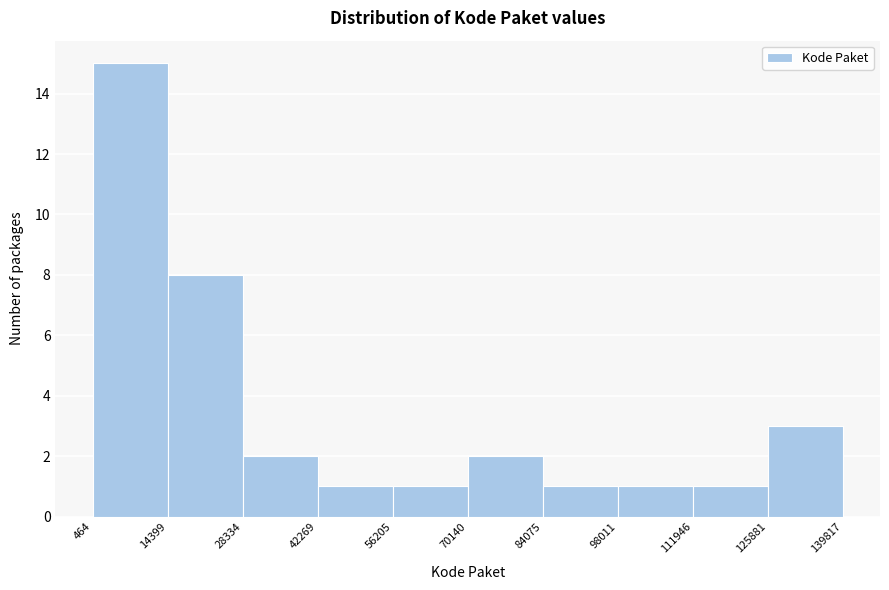

Reading left to right, list every bar in this chart as the range it spans on the x-axis followed by its height. The values are not printed on the chart, so give them approximately, as read against the axis.

464 to 14399: 15
14399 to 28334: 8
28334 to 42269: 2
42269 to 56205: 1
56205 to 70140: 1
70140 to 84075: 2
84075 to 98011: 1
98011 to 111946: 1
111946 to 125881: 1
125881 to 139817: 3